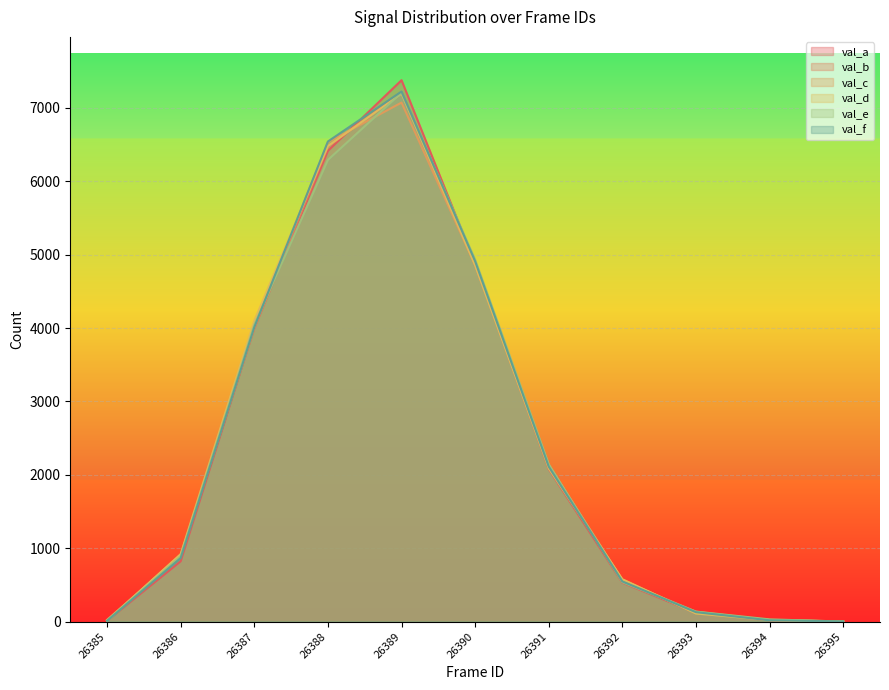

What is the value of the val_c point at the 4th from the left?

6534